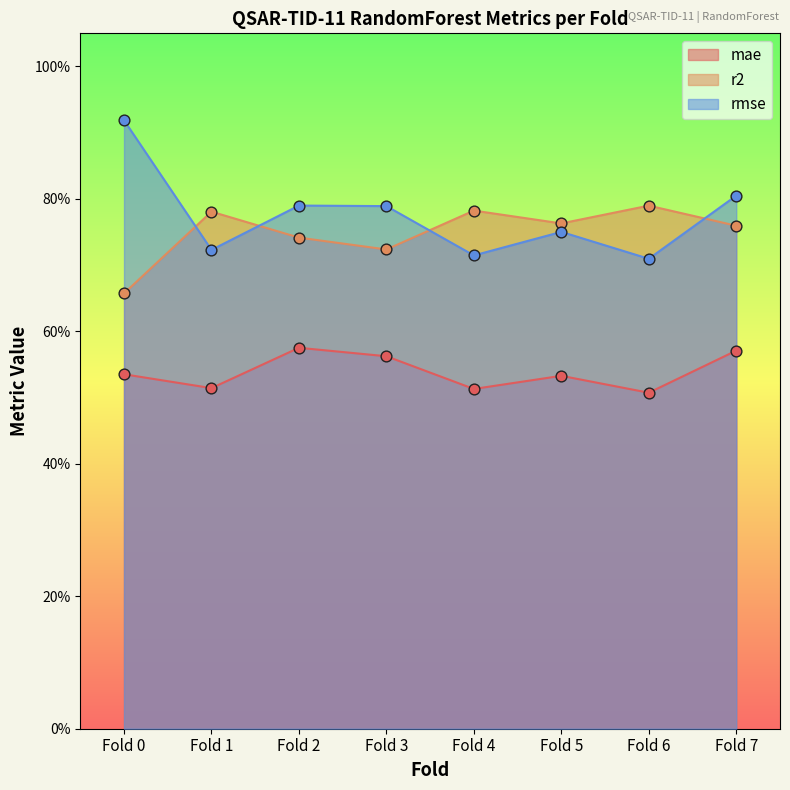

Which series has the largest total across all categories?

rmse